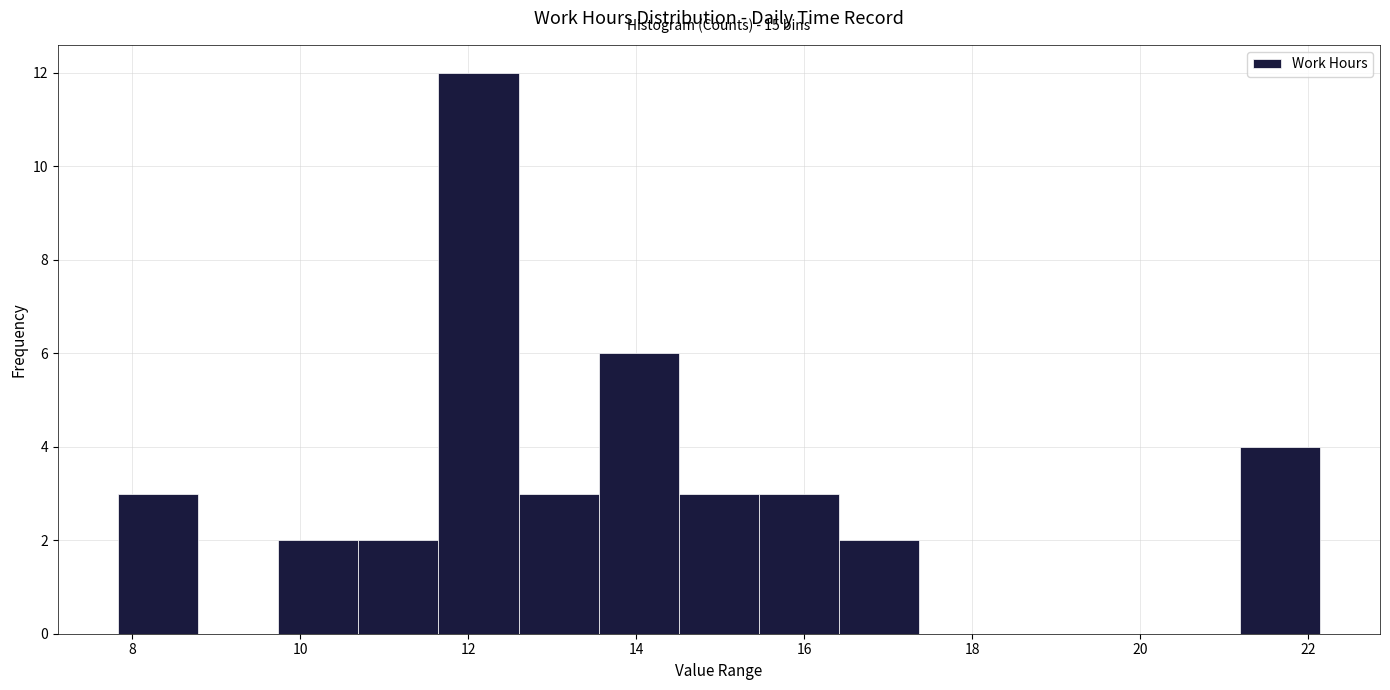

Which range on the x-axis has the tallest bar?

11.6 to 12.6